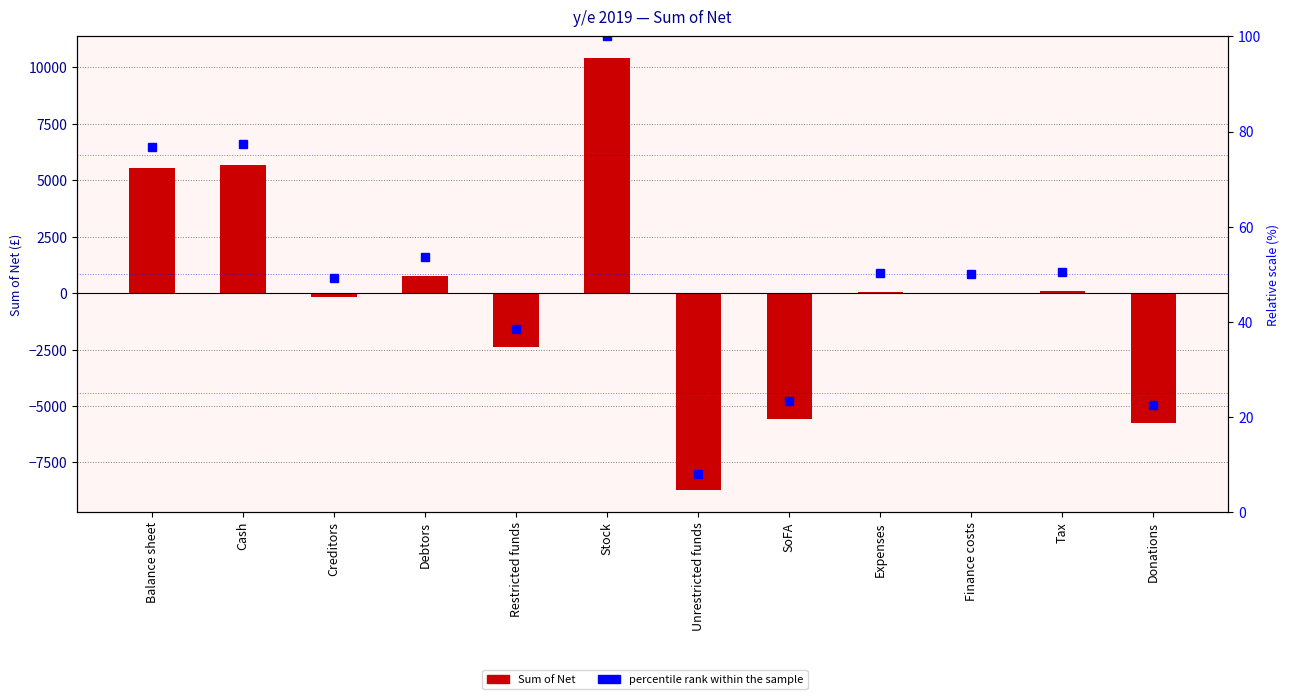

At which category is the sum across all series the highest?

Stock